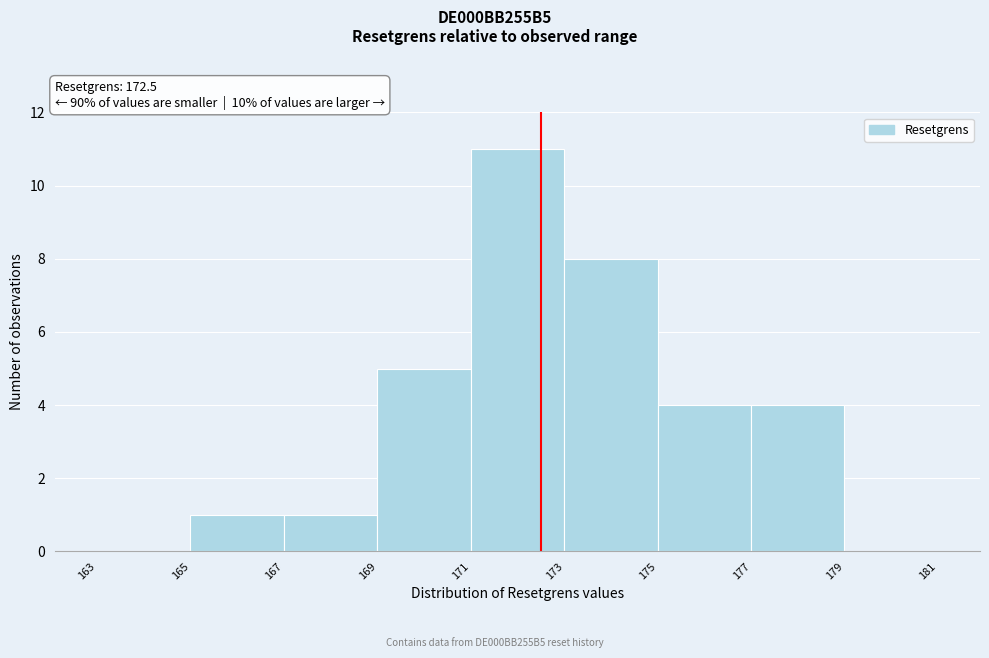

Reading left to right, transcribe this chart: for each bar, give the range it covers on the x-axis and its height. The values are not printed on the chart, so give them approximately, as read against the axis.

163 to 165: 0
165 to 167: 1
167 to 169: 1
169 to 171: 5
171 to 173: 11
173 to 175: 8
175 to 177: 4
177 to 179: 4
179 to 181: 0